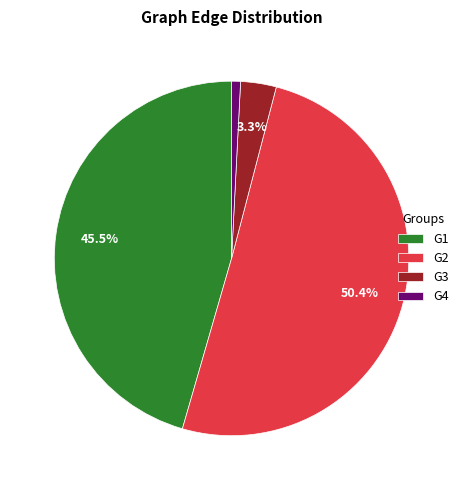

How many segments does this pie chart have?

4